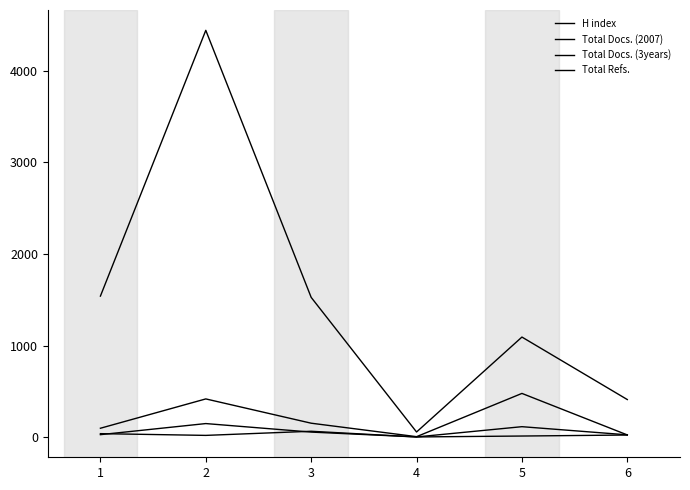

Is it true that Total Refs. equals 2608 at 3?

False